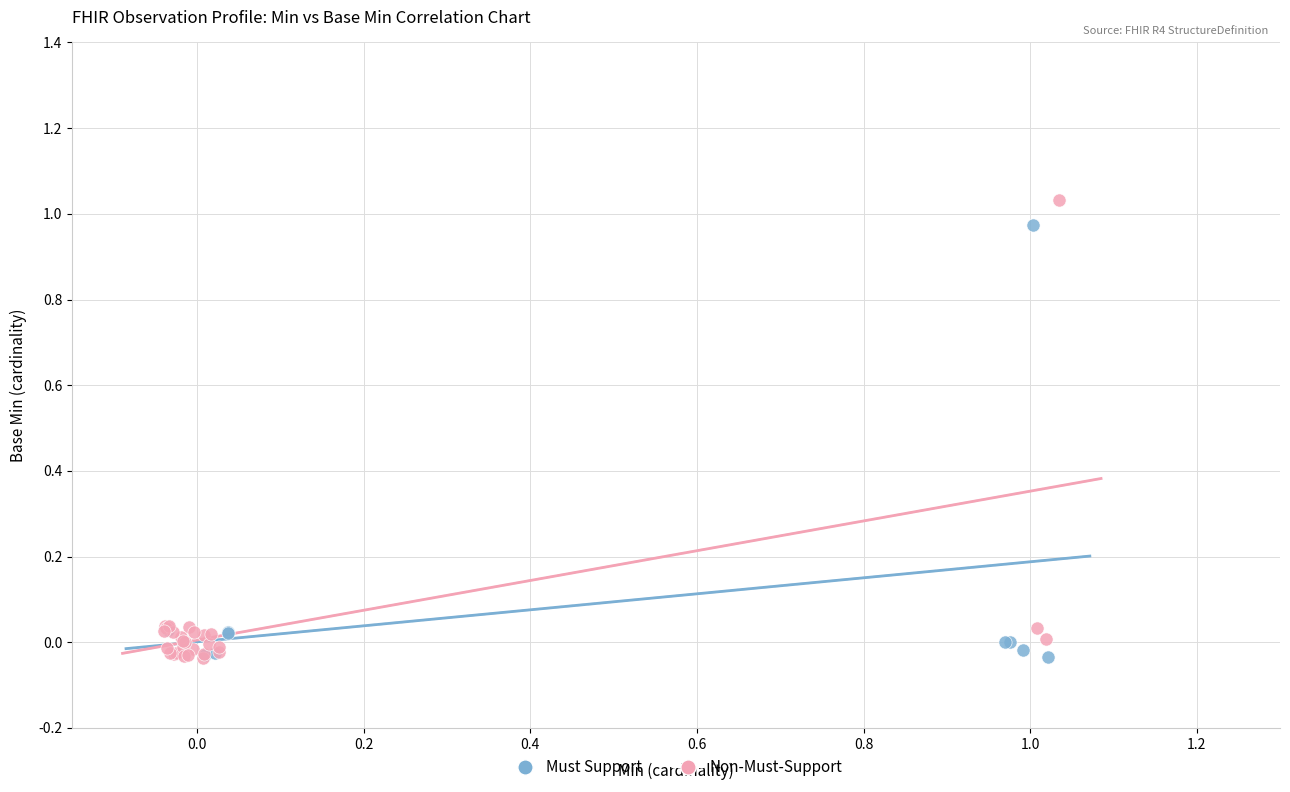

Which series contains the highest Y value?

Non-Must-Support